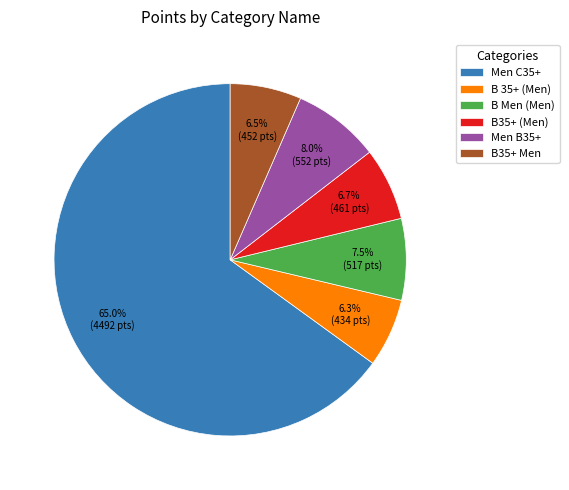

What percentage is NOT represented by Men C35+?

35.0%